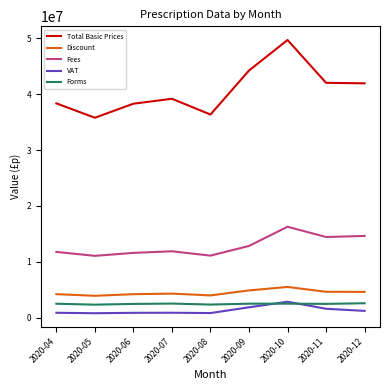

Which series has the largest total across all categories?

Total Basic Prices